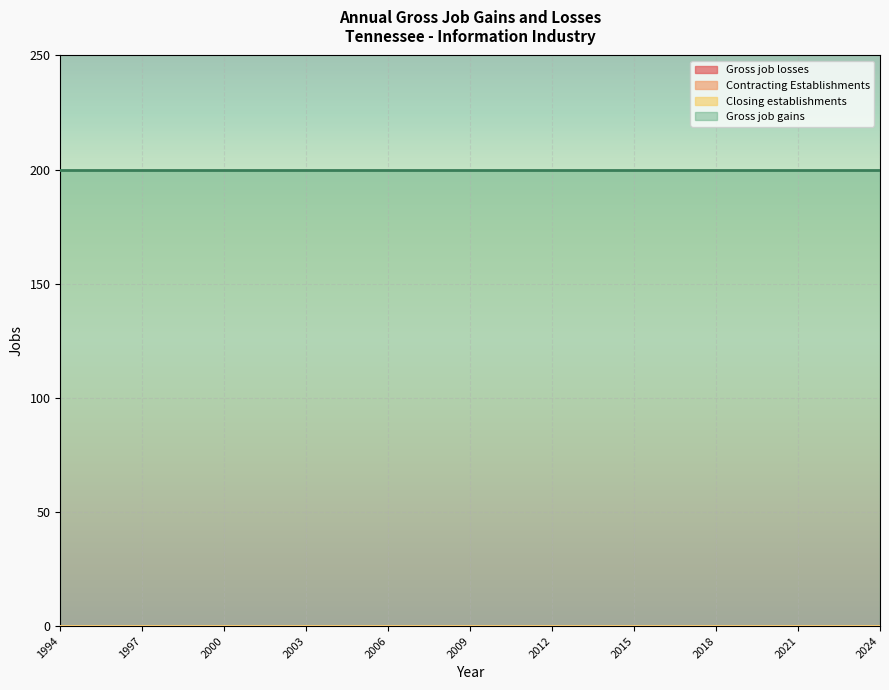

Which series has the largest range (max minus min)?

Gross job losses